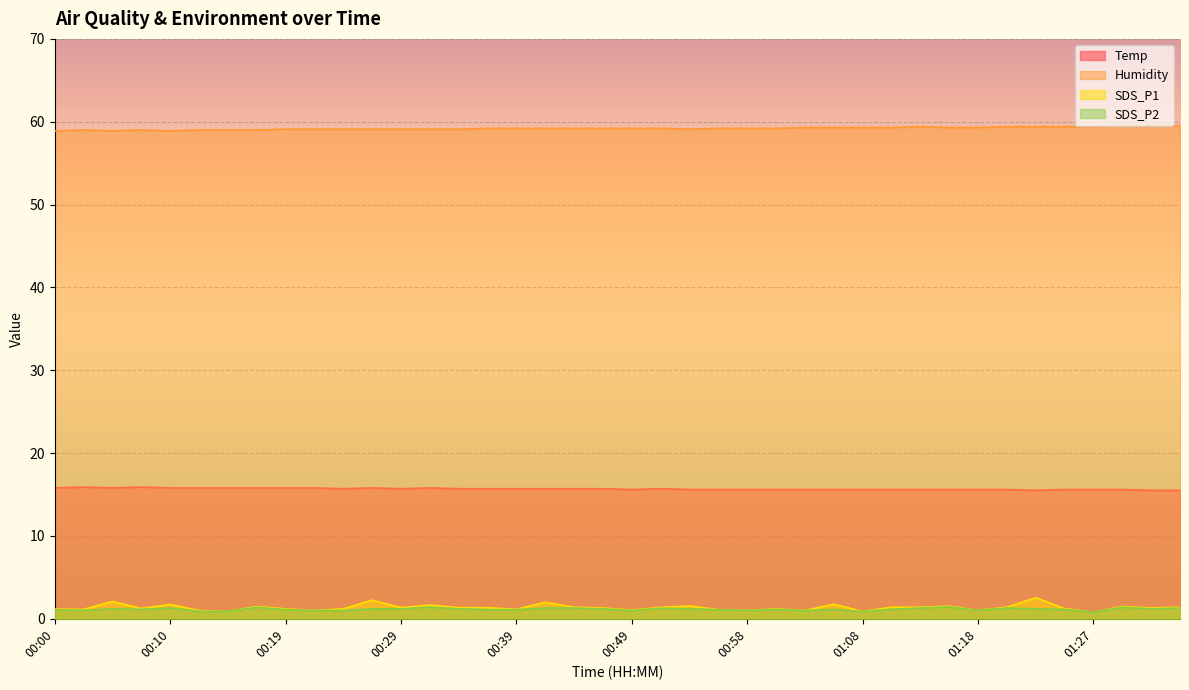

Which has a higher value, 01:03 or 00:53?

01:03